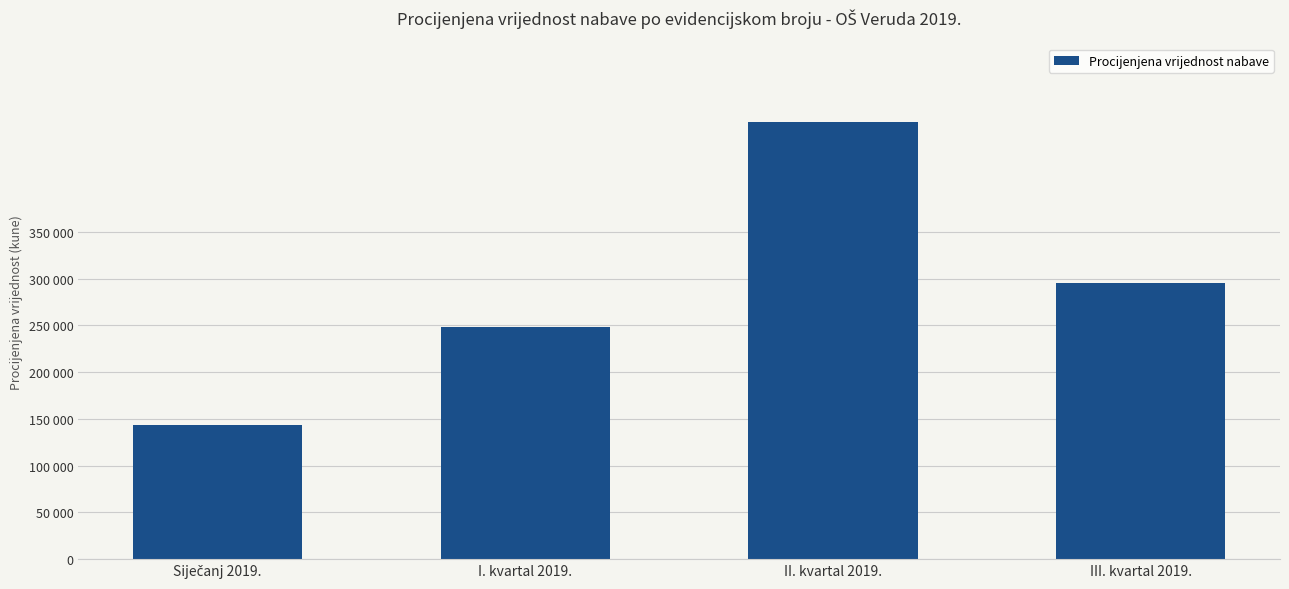

At which label is the value closest to 305400?

III. kvartal 2019.